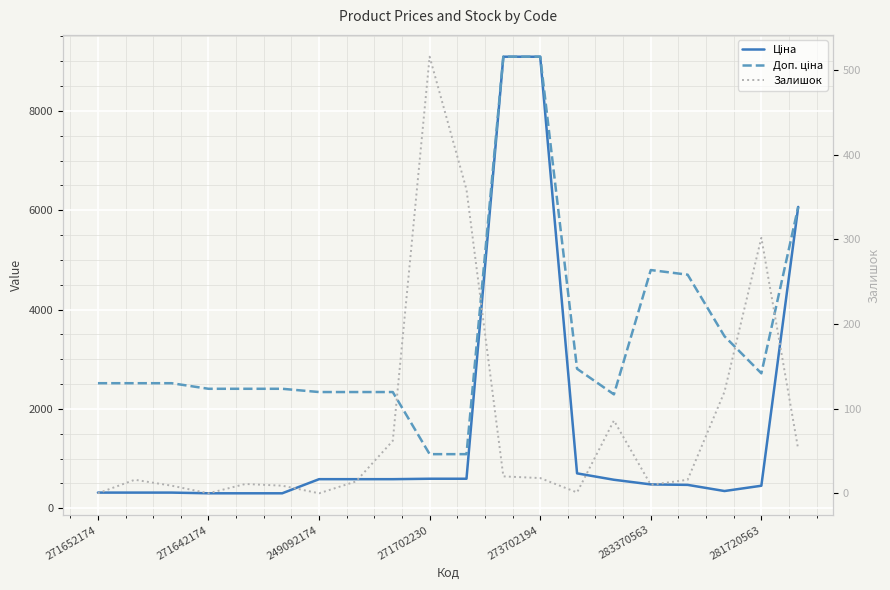

True or false: Ціна and Залишок cross at least once.

False